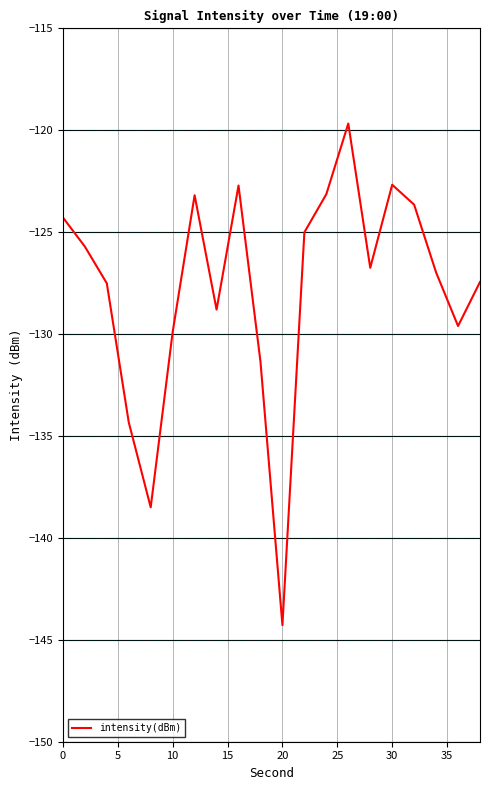

What is the minimum value shown in the chart?

-144.3